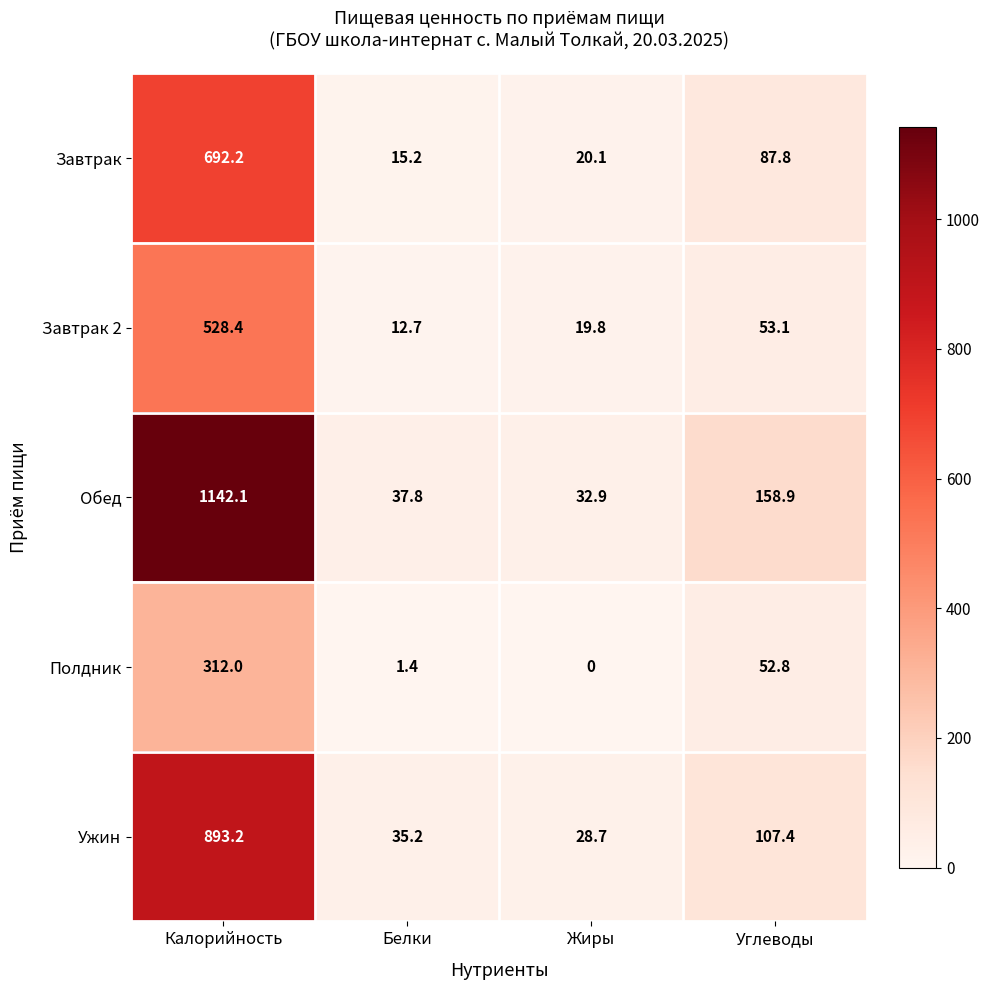

What is the spread (max minus min) of values at Углеводы?

106.1